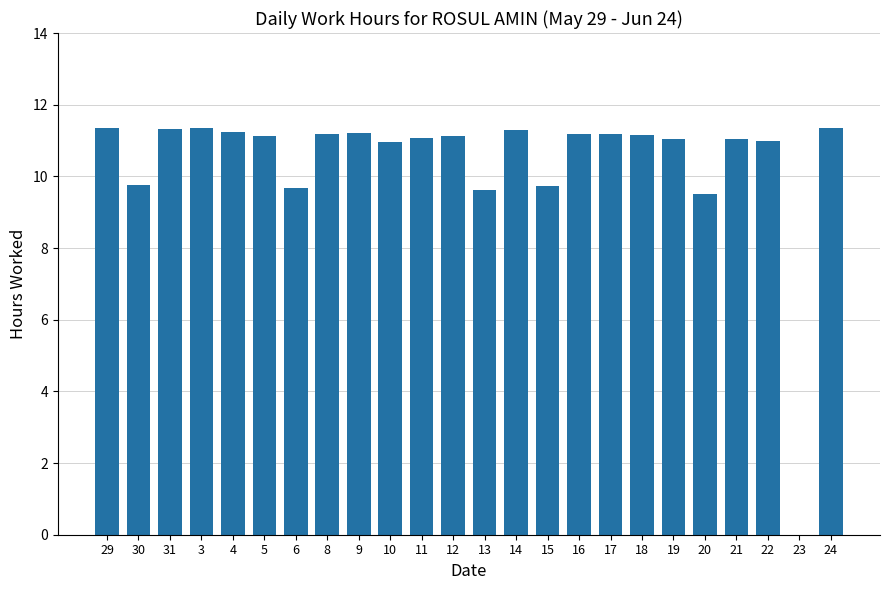

How many data points does each series have?

24